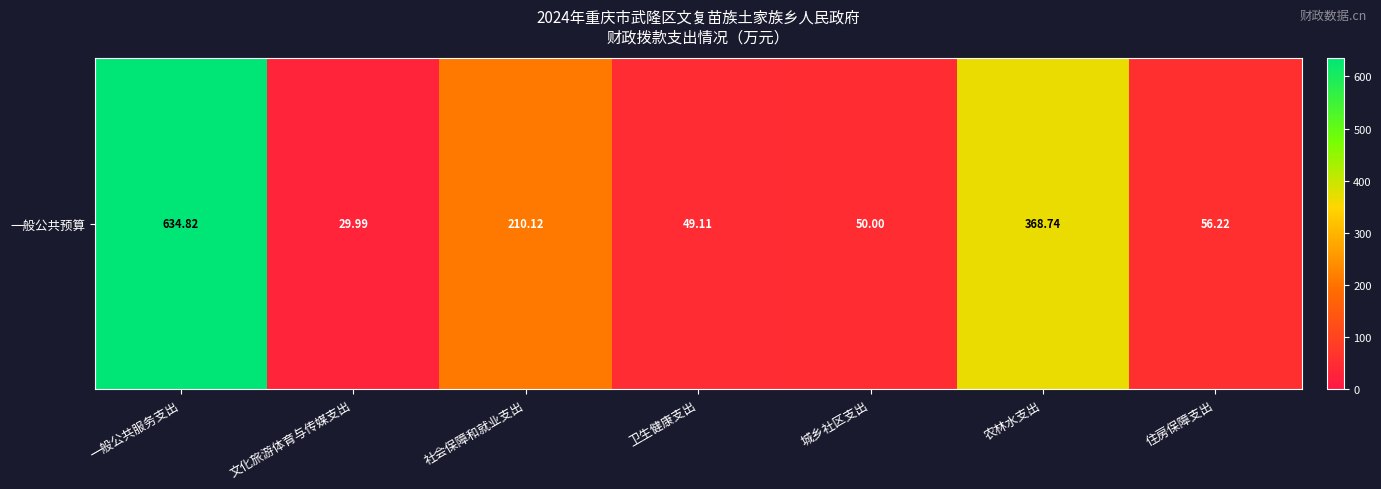

What is the sum of the values at 城乡社区支出 and 一般公共服务支出?

684.8